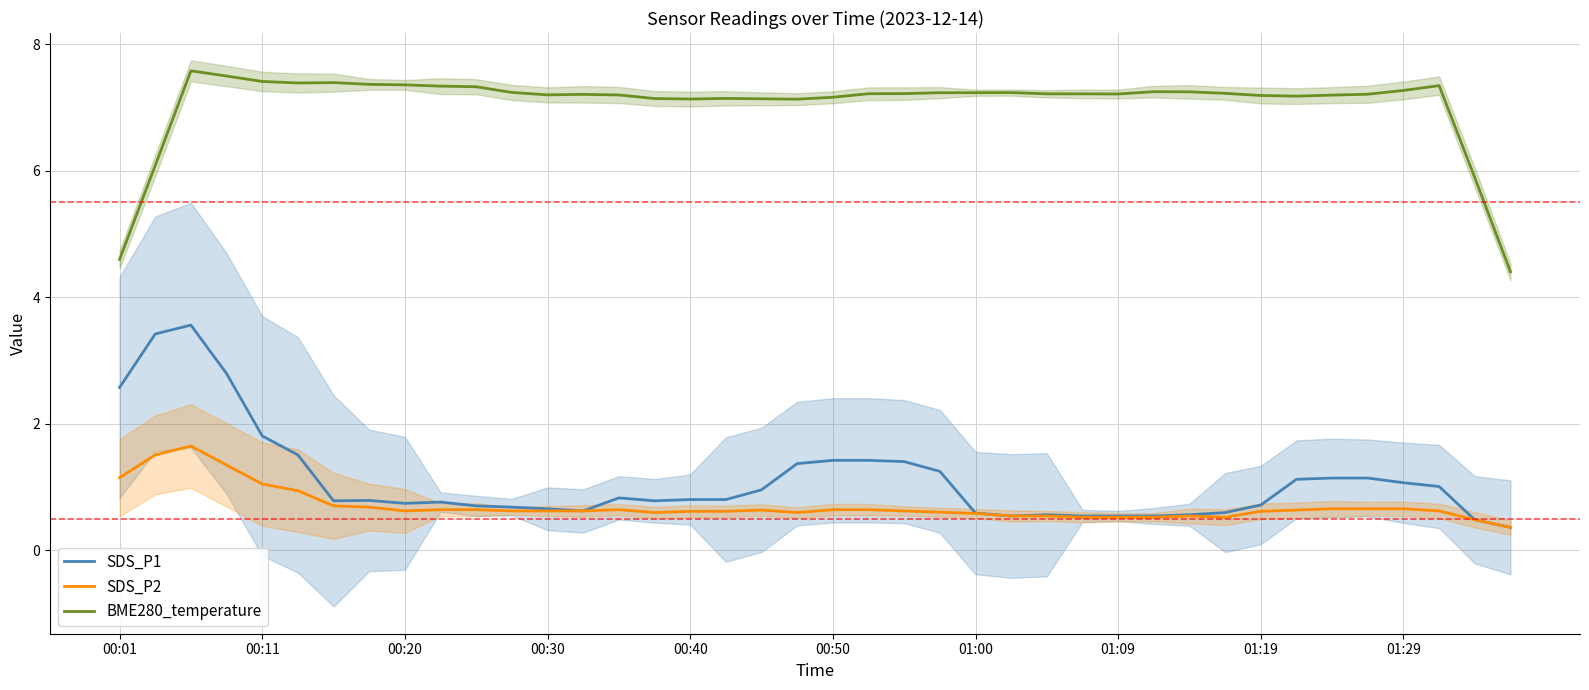

What value does the BME280_temperature series have at 33?

7.2